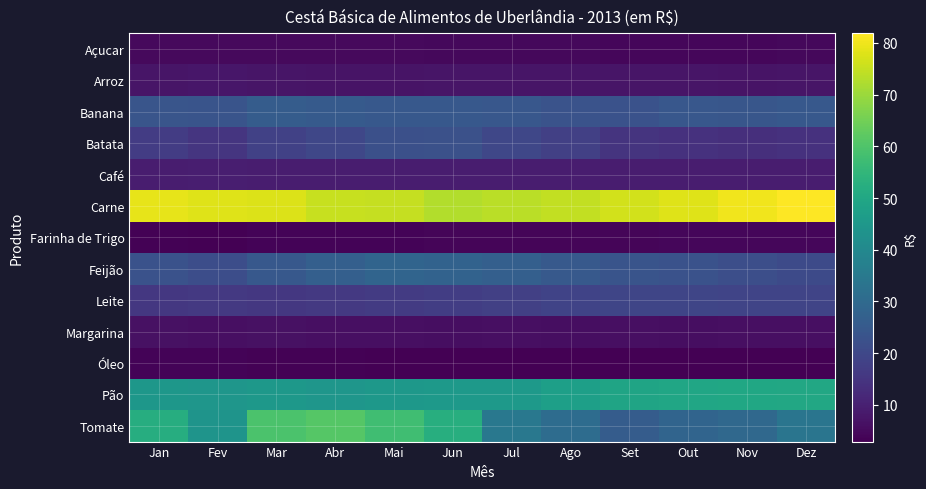

How many data points does each series have?

12